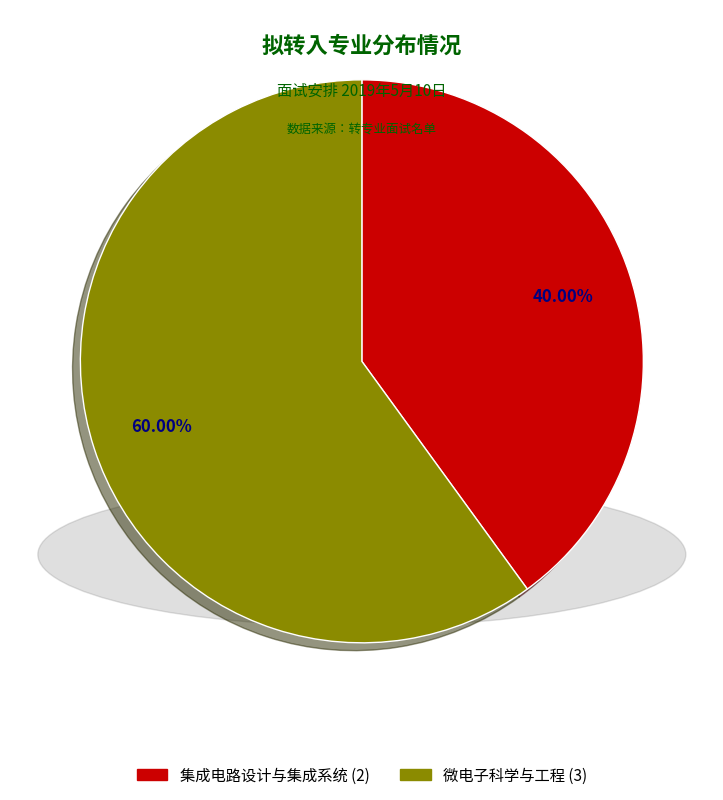

Which category accounts for the majority?

微电子科学与工程